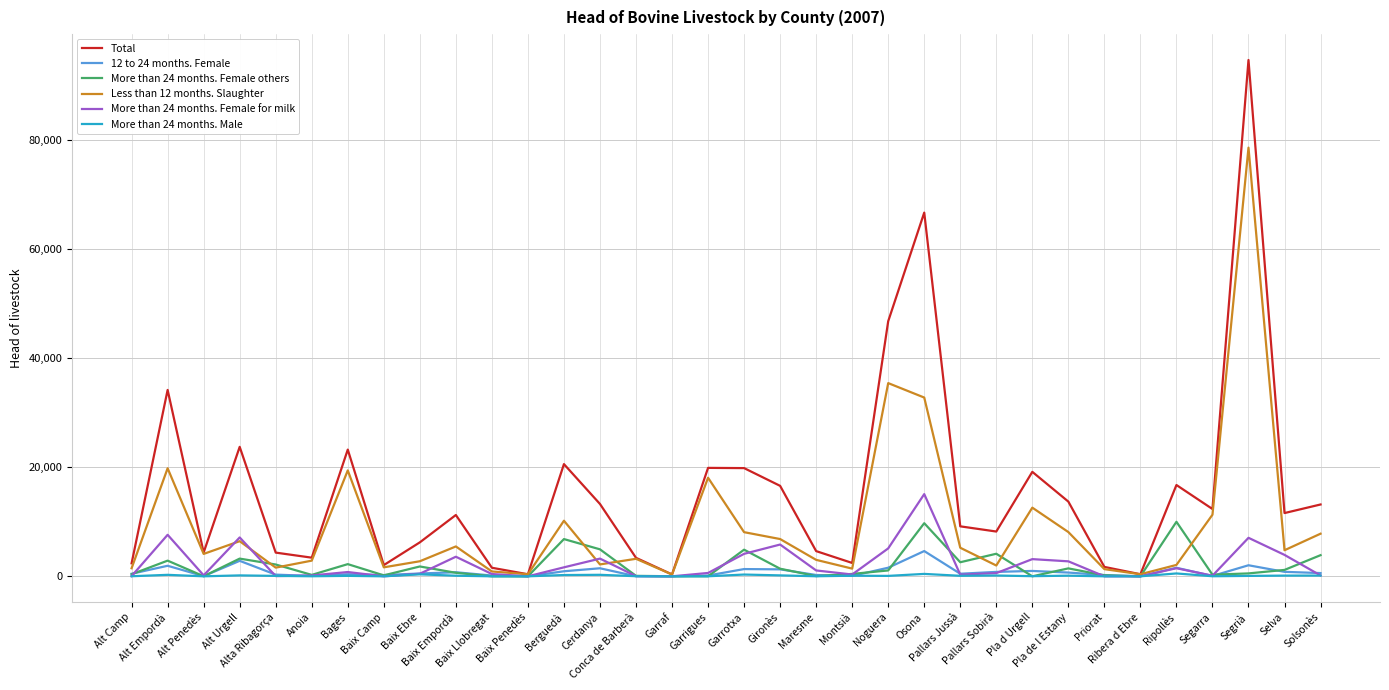

What is the average value of the More than 24 months. Female for milk series?

2264